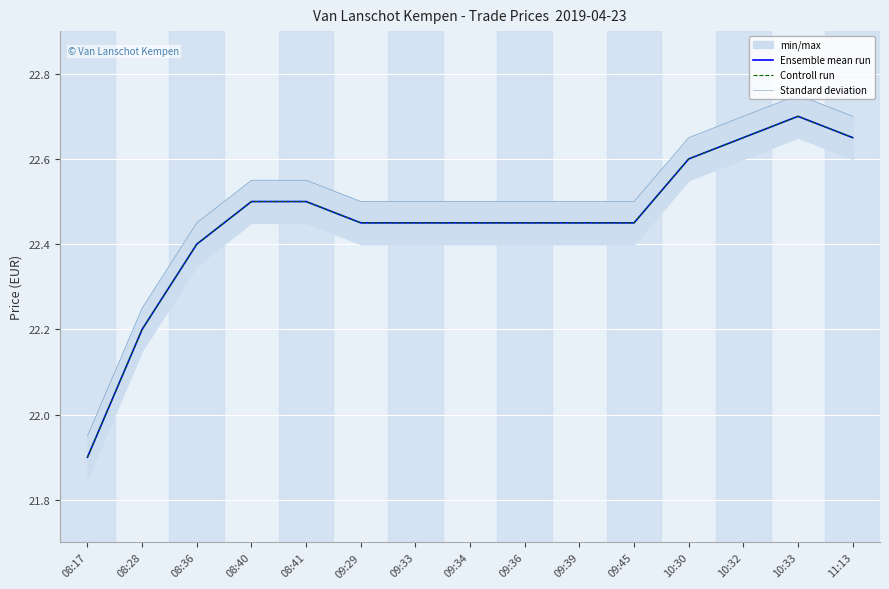

What is the minimum value for Ensemble mean run?

21.9